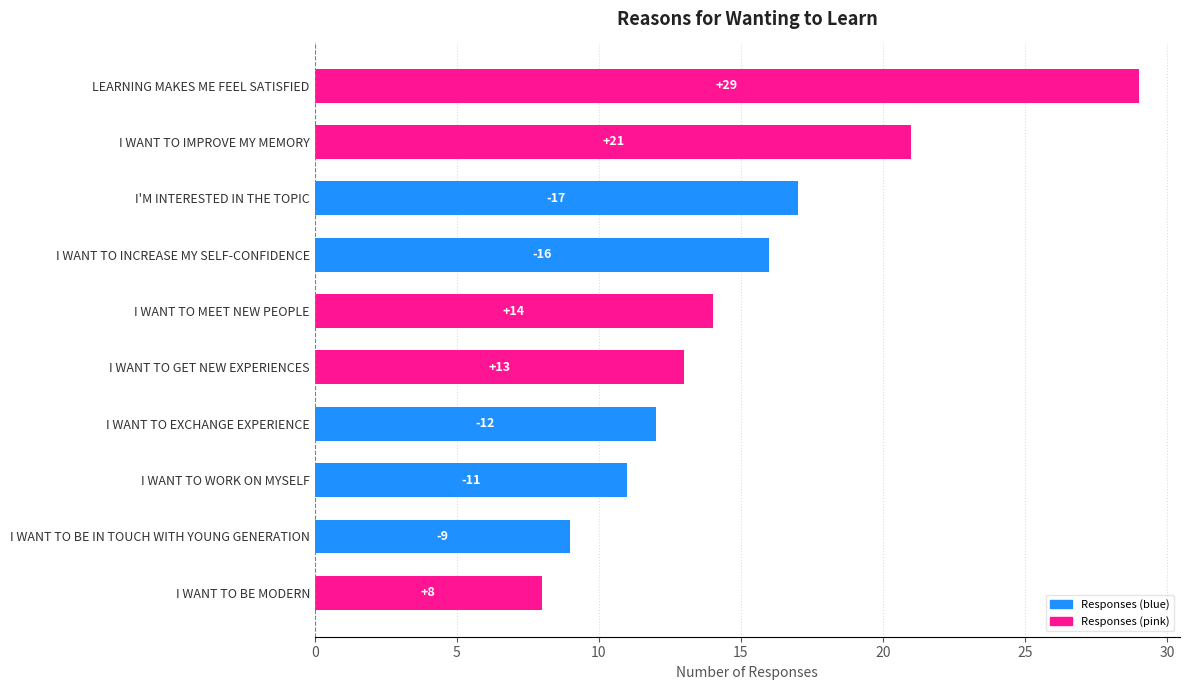

Where is the data nearest to the value 18?

I'M INTERESTED IN THE TOPIC